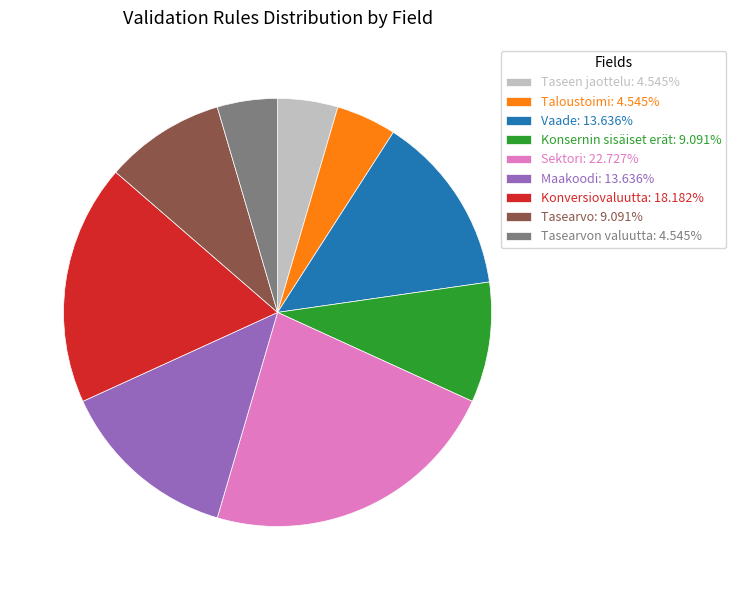

Does any single category account for the majority?

No